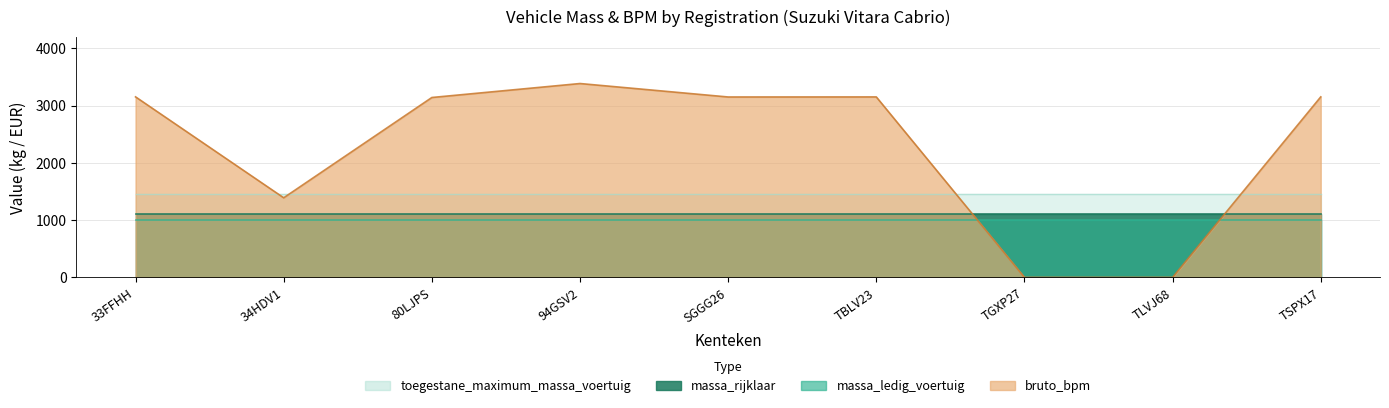

List the series in order of their peak value, lowest first.

massa_ledig_voertuig, massa_rijklaar, toegestane_maximum_massa_voertuig, bruto_bpm